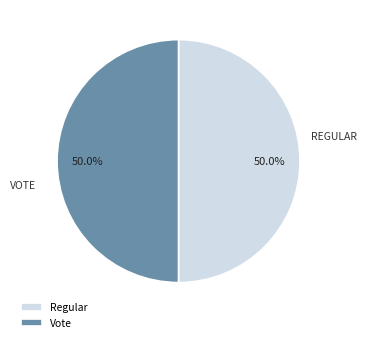

Combined, what portion of the pie is Regular and Vote?

100.0%